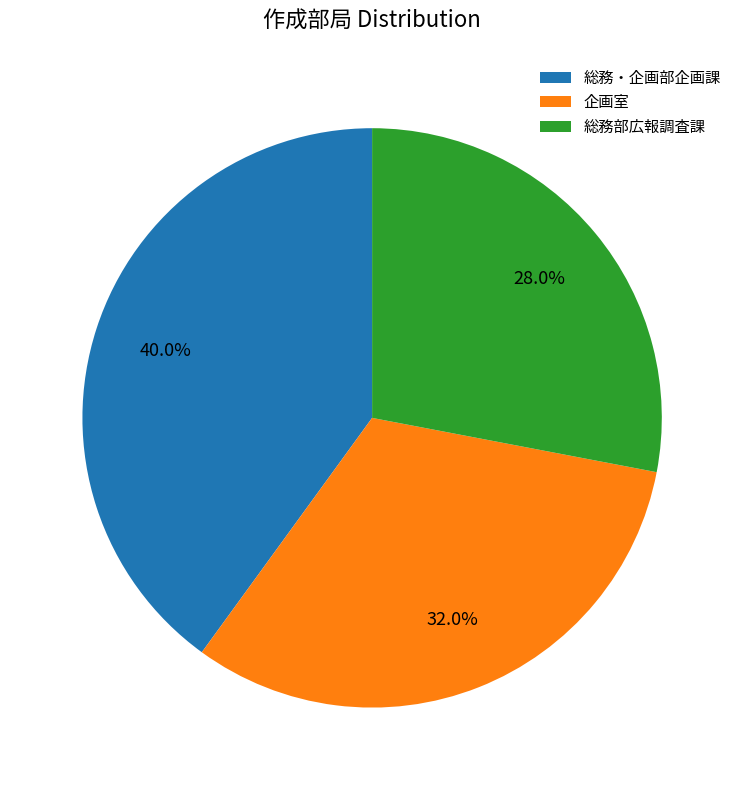

Is the sum of 総務部広報調査課 and 企画室 greater than half?

Yes